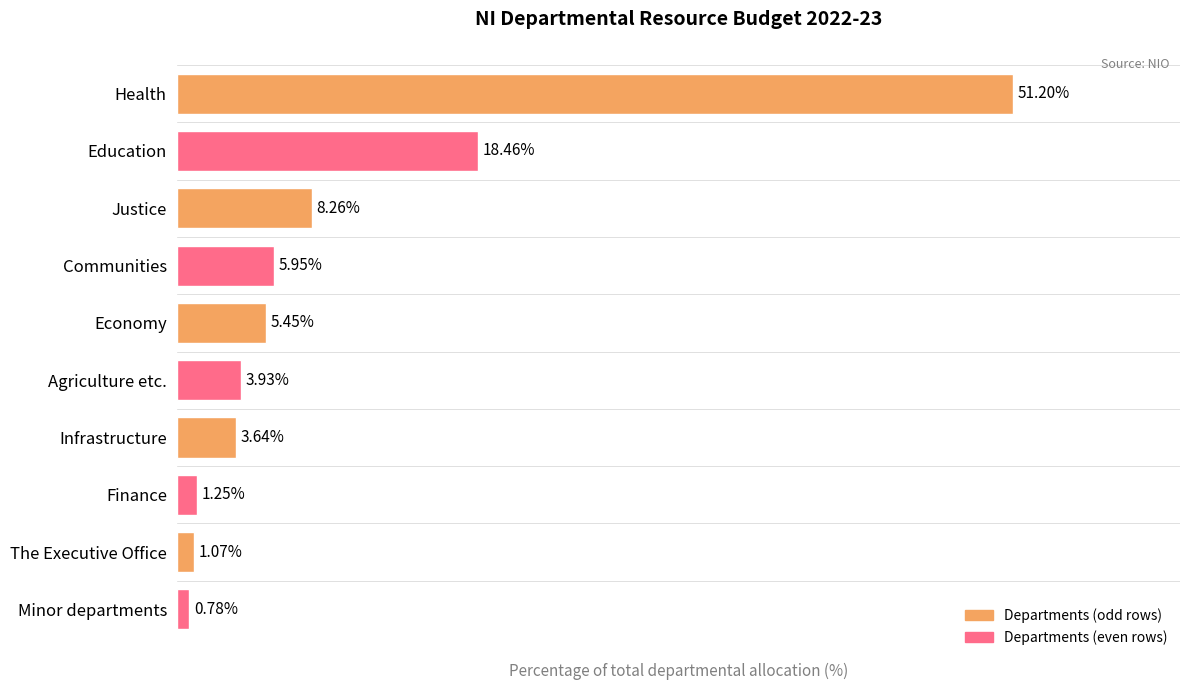

At which category is the sum across all series the highest?

Health